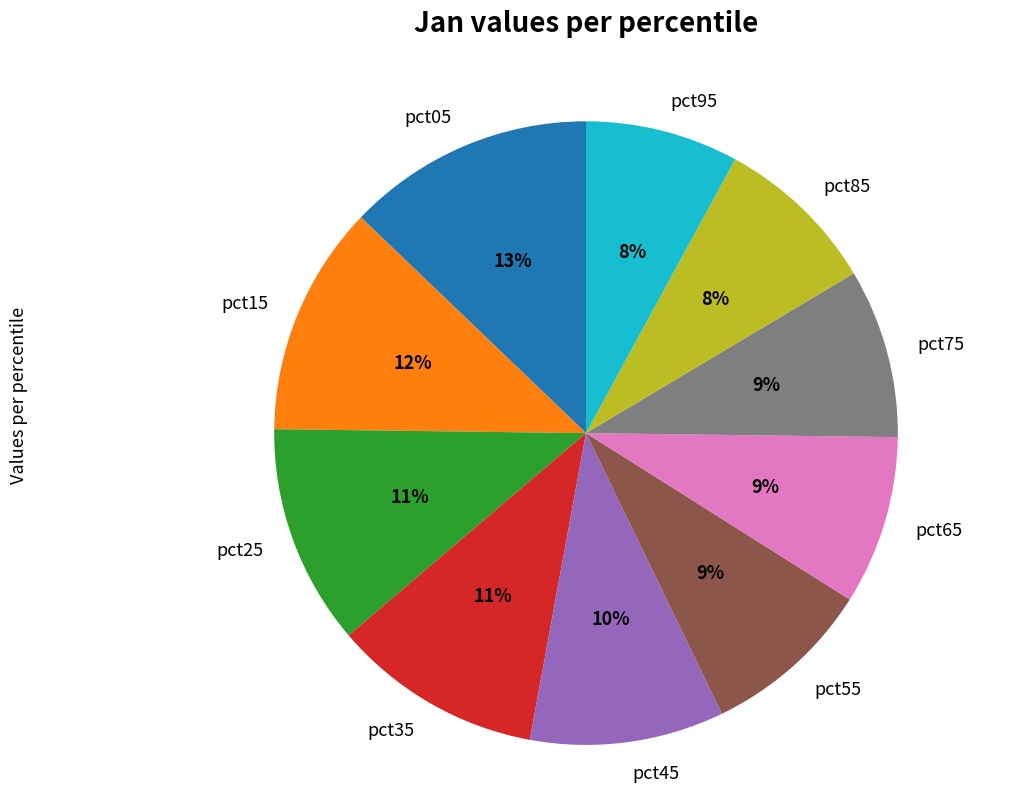

To the nearest percent, what is the difference between the pct05 and pct55 slice percentages?

4%